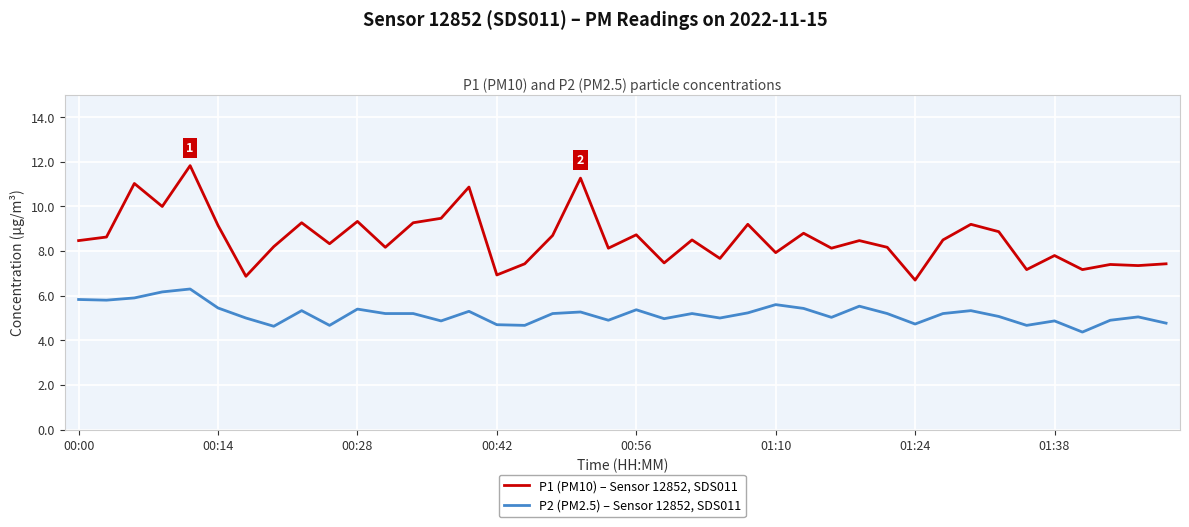

True or false: P1 (PM10) – Sensor 12852, SDS011 and P2 (PM2.5) – Sensor 12852, SDS011 intersect in this chart.

False